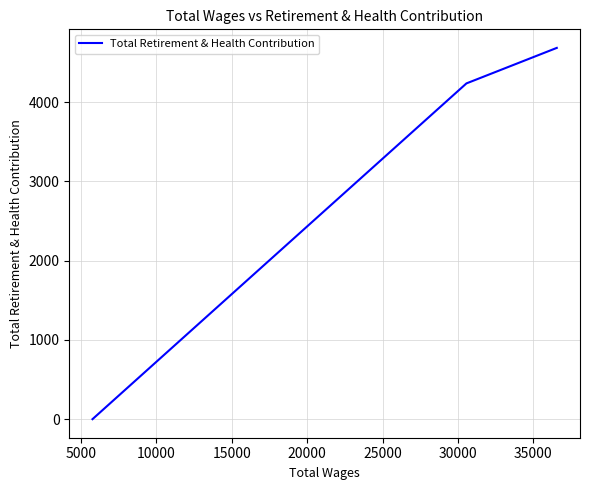

How many lines are shown in the chart?

1